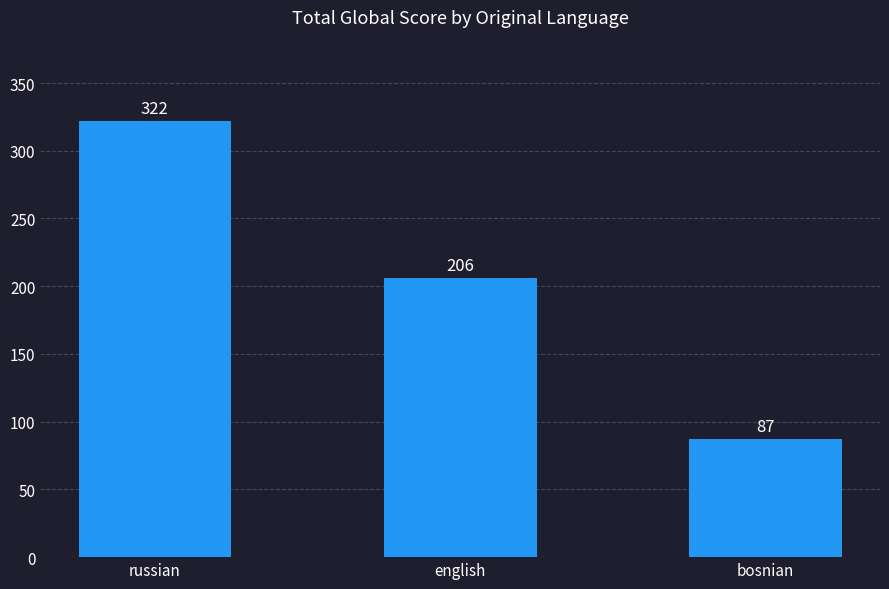

Reading left to right, what are all the values shown in this chart?

russian=322	english=206	bosnian=87